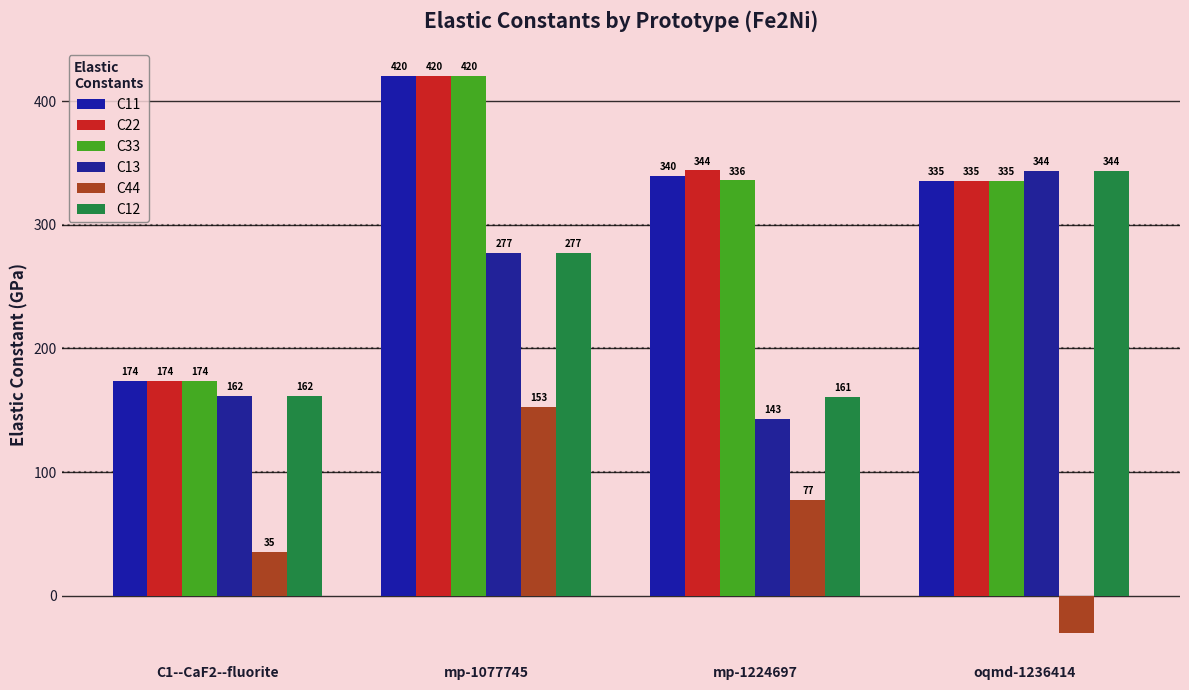

At which category does the chart reach its peak across all series?

mp-1077745